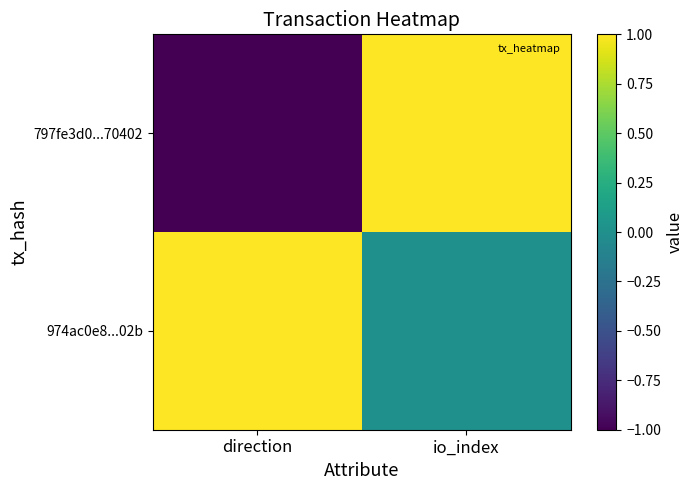

Which series has the largest range (max minus min)?

797fe3d0...70402